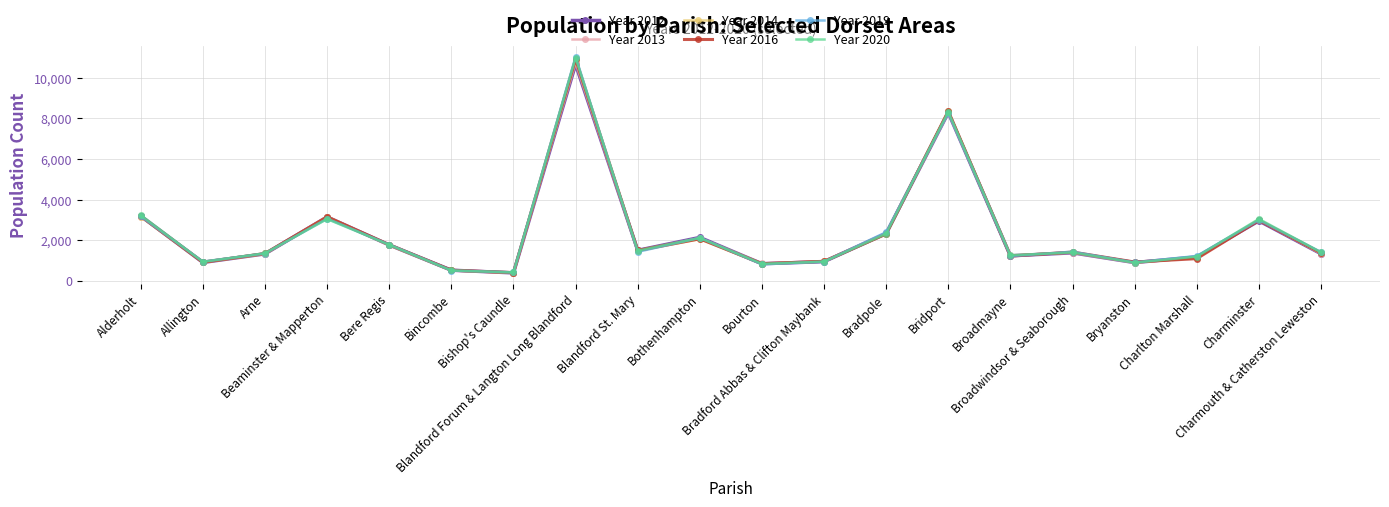

At how many categories does at least one series exceed 9950?

1